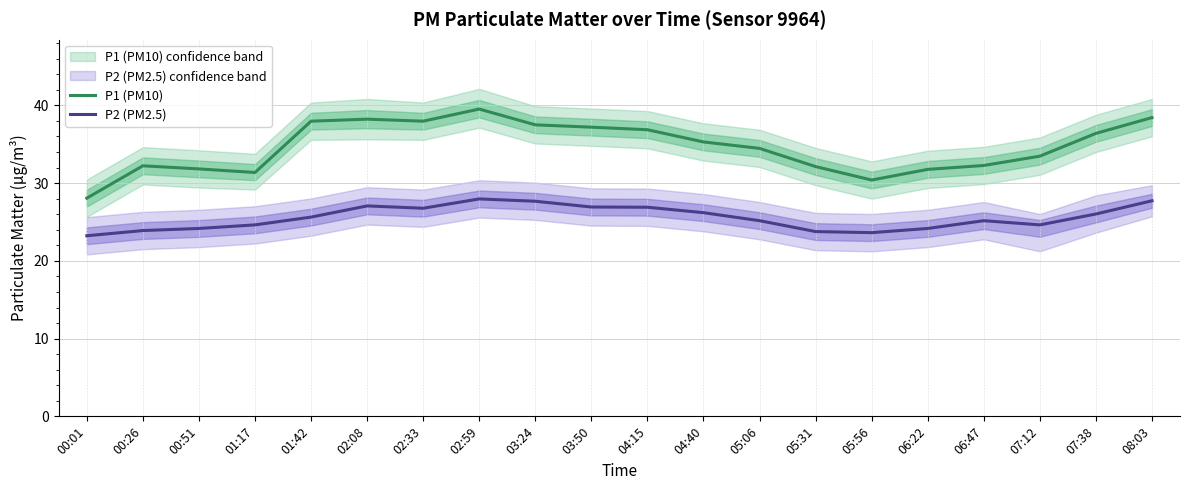

What are all the series names shown in the legend?

P1 (PM10), P2 (PM2.5)